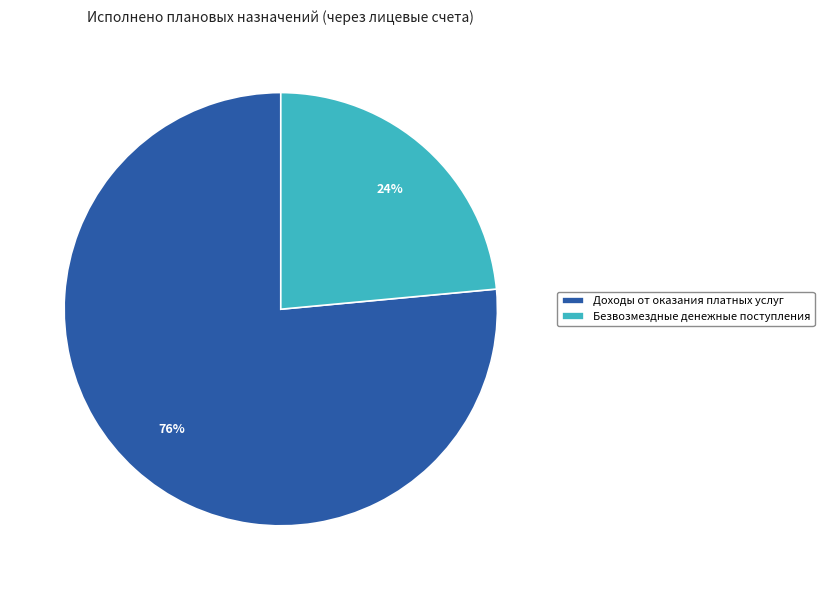

Combined, do Доходы от оказания платных услуг and Безвозмездные денежные поступления account for over 50%?

Yes